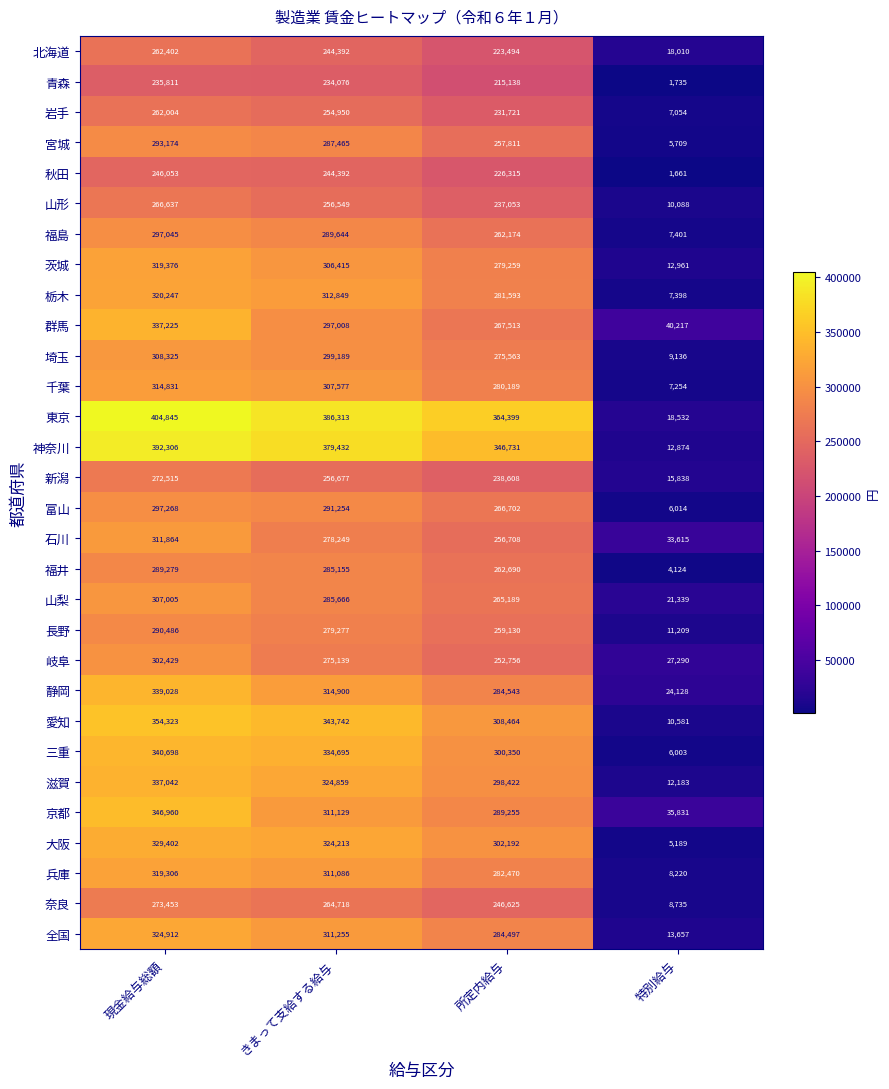

The value of 山形 at 所定内給与 is 237053. True or false?

True